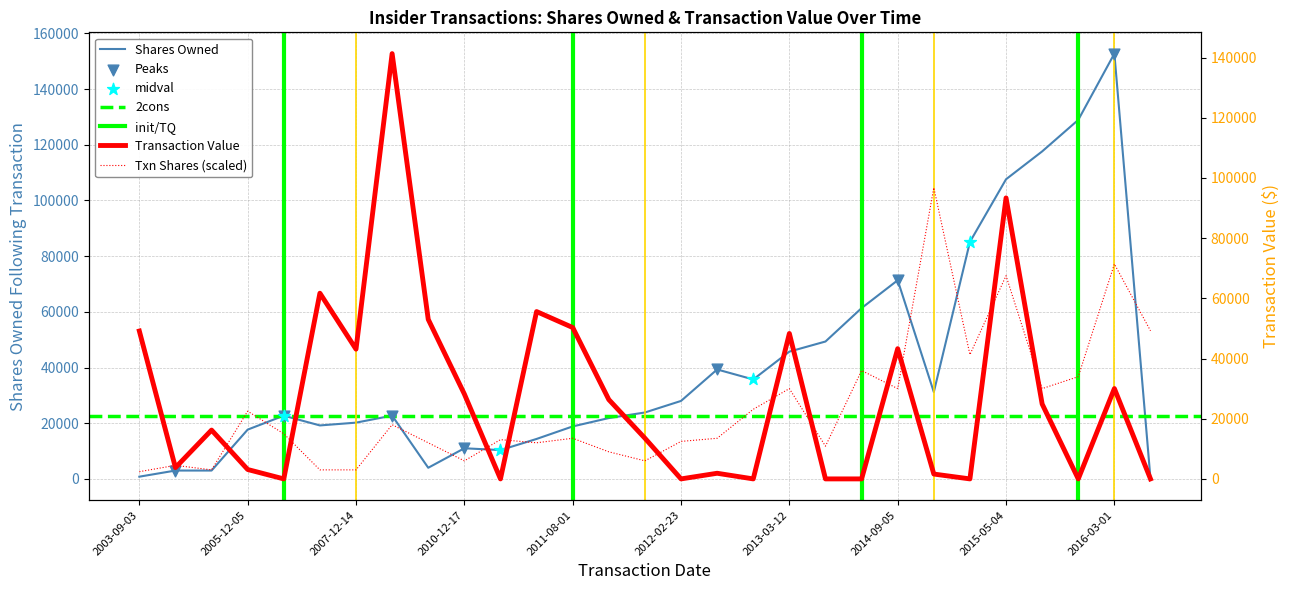

Which series has the largest Y range (max minus min)?

sharesOwnedFollowingTransaction